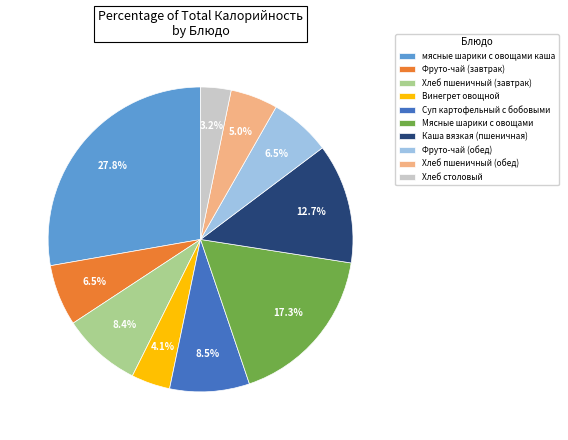

To the nearest percent, what is the average slice percentage?

10%